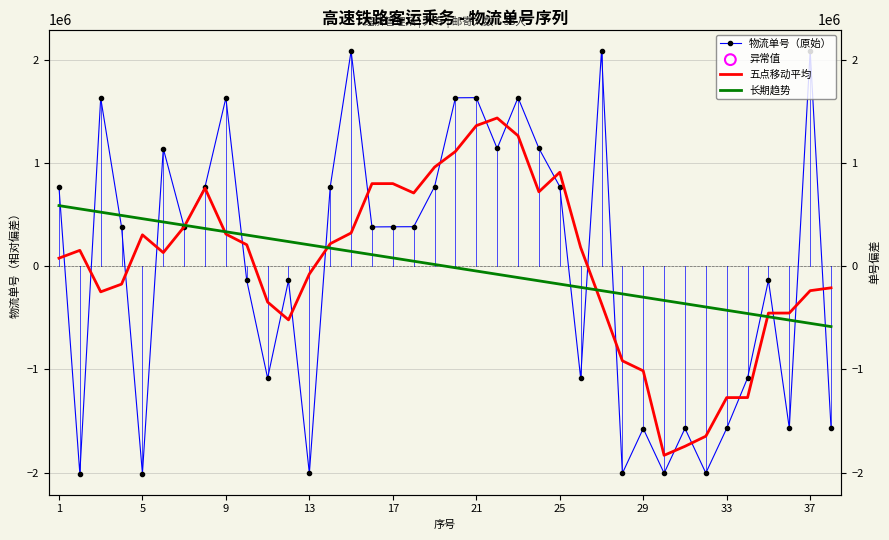

What is the total value across all series at 17?

1259456.0